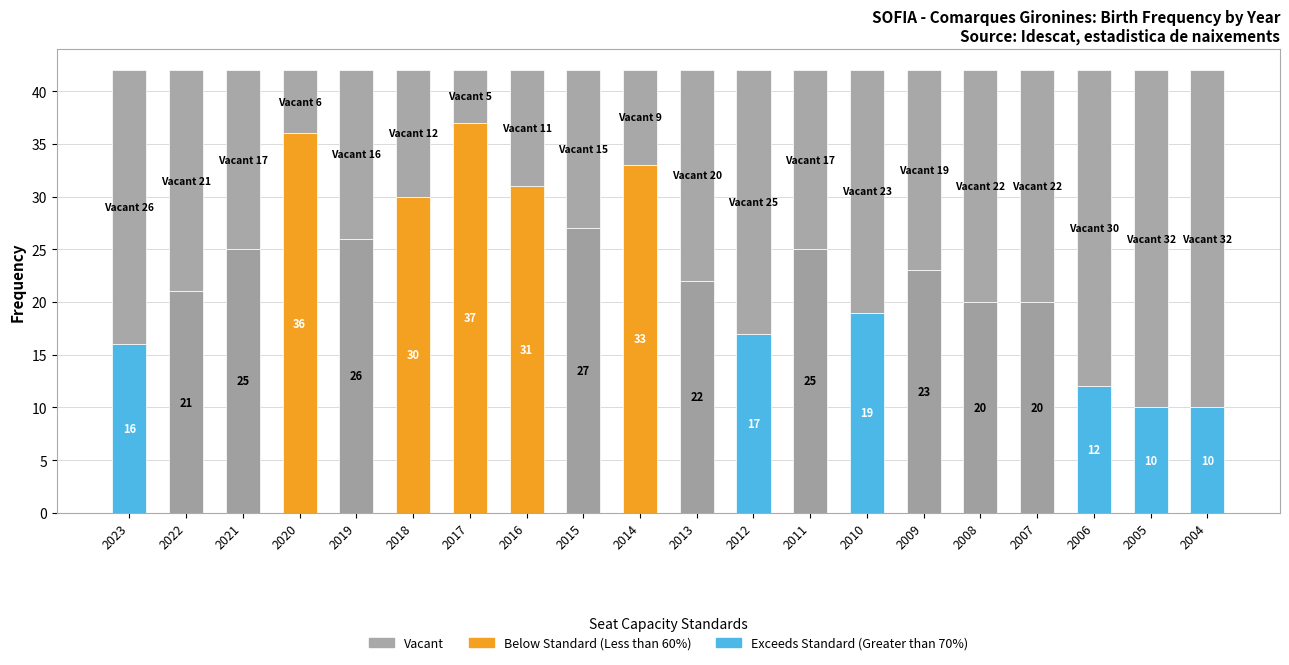

Reading left to right, extract all data points from this chart.

2023=26	2022=21	2021=17	2020=6	2019=16	2018=12	2017=5	2016=11	2015=15	2014=9	2013=20	2012=25	2011=17	2010=23	2009=19	2008=22	2007=22	2006=30	2005=32	2004=32